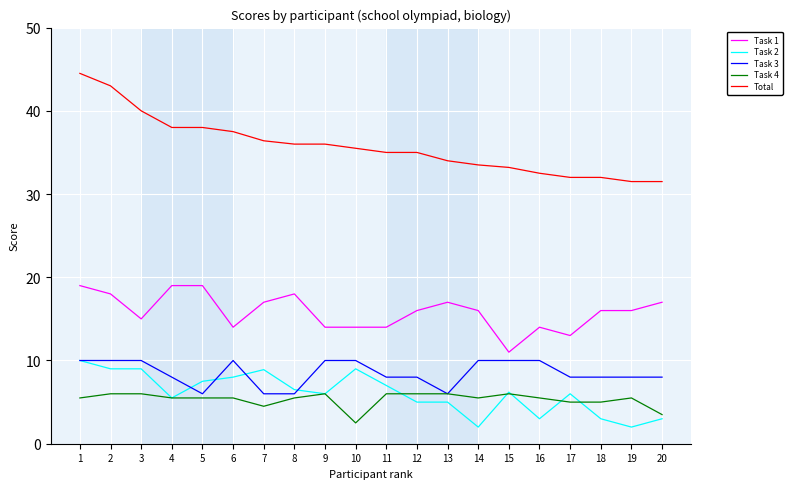

True or false: Task 1 and Task 3 cross at least once.

False